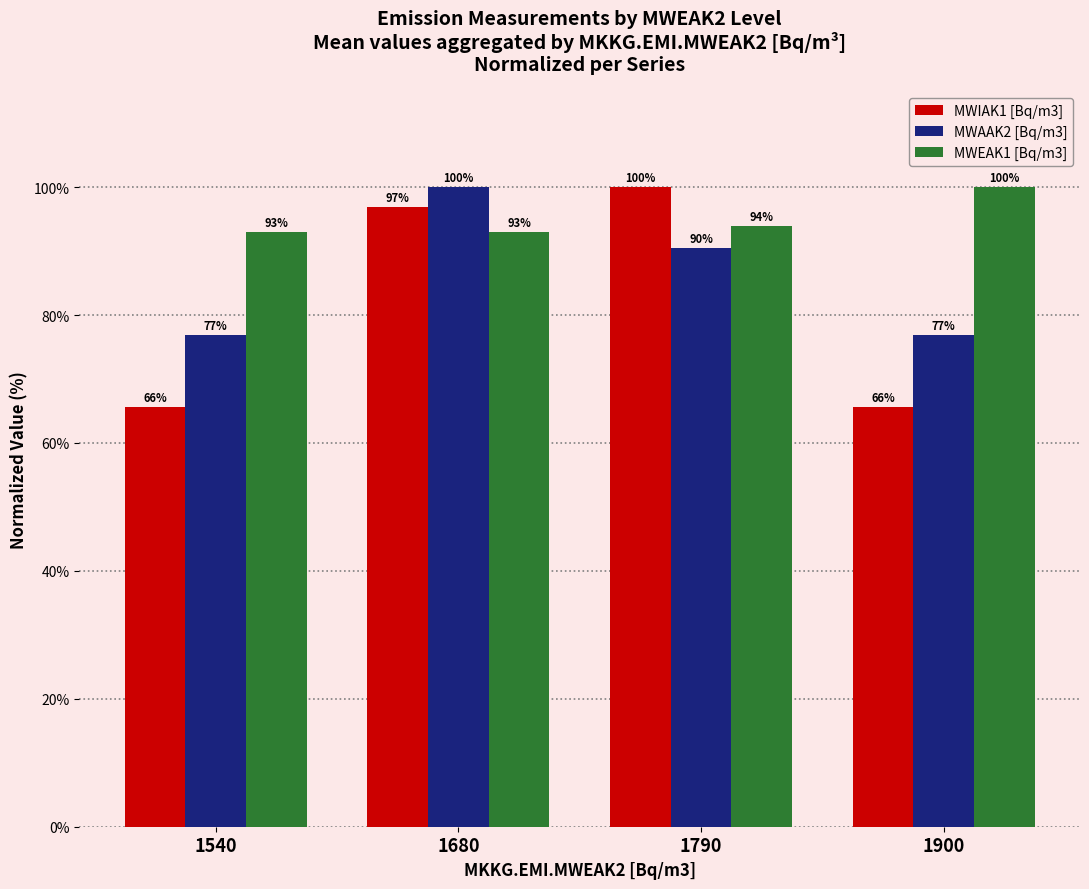

What is the sum of the MWIAK1 [Bq/m3] values at 1790 and 1680?

196.9